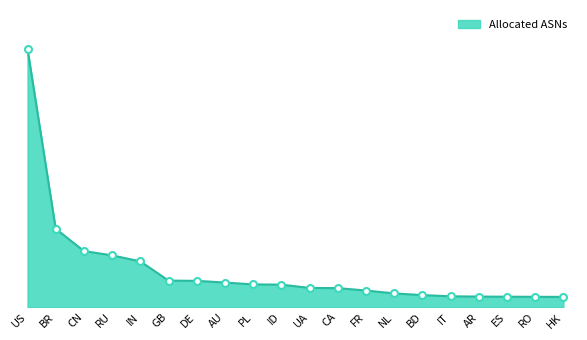

Does the chart have visible grid lines?

No